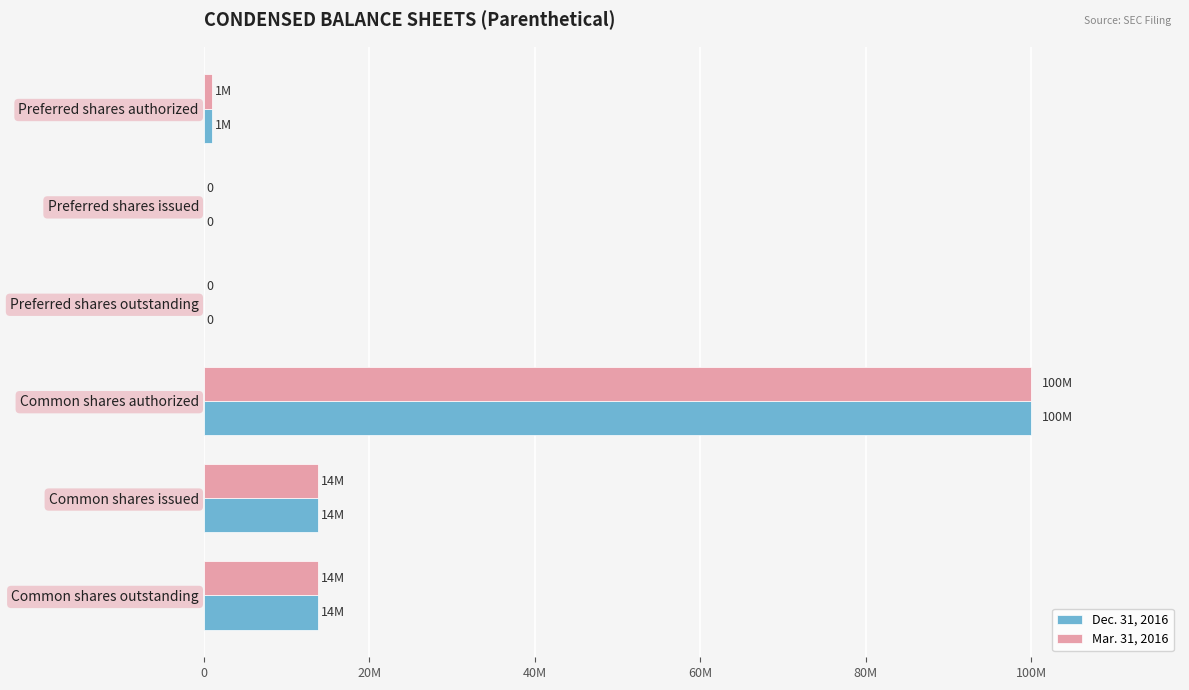

What are all the series names shown in the legend?

Dec. 31, 2016, Mar. 31, 2016